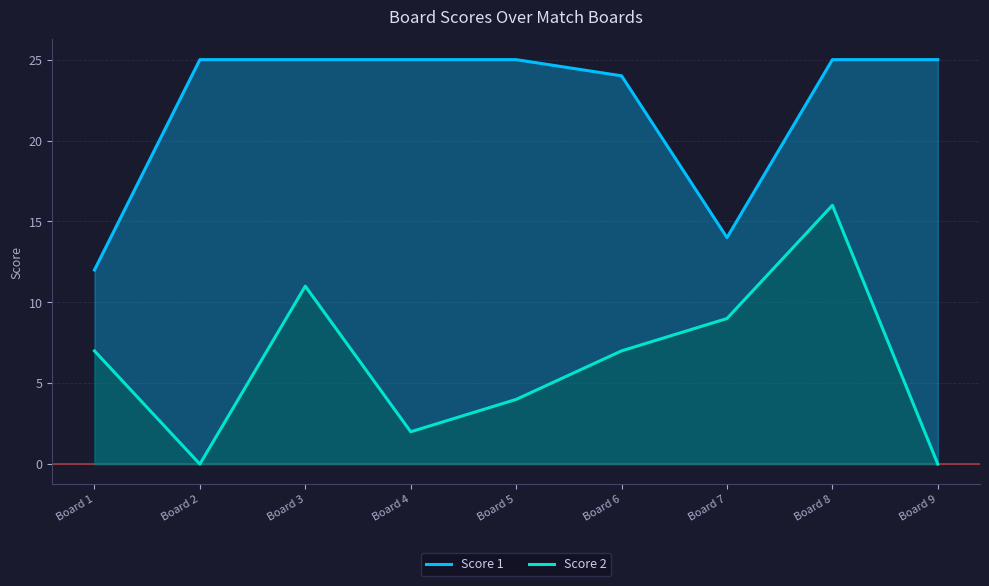

What is the value of the Score 2 point at the 8th from the left?

16